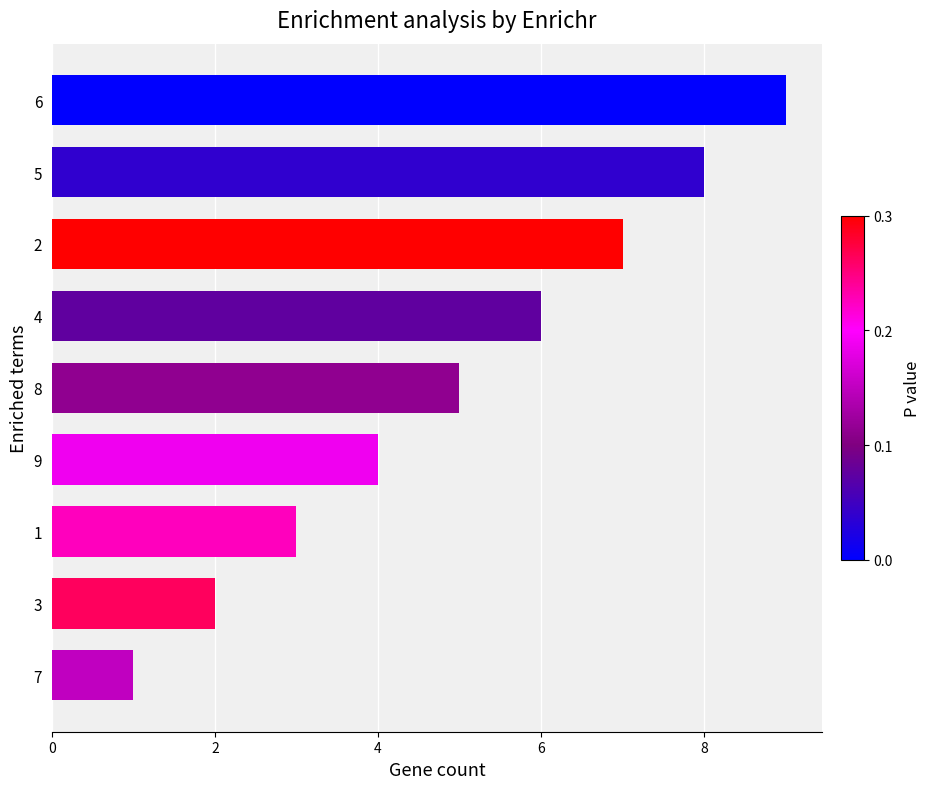

What is the difference between the second highest and minimum values?

7